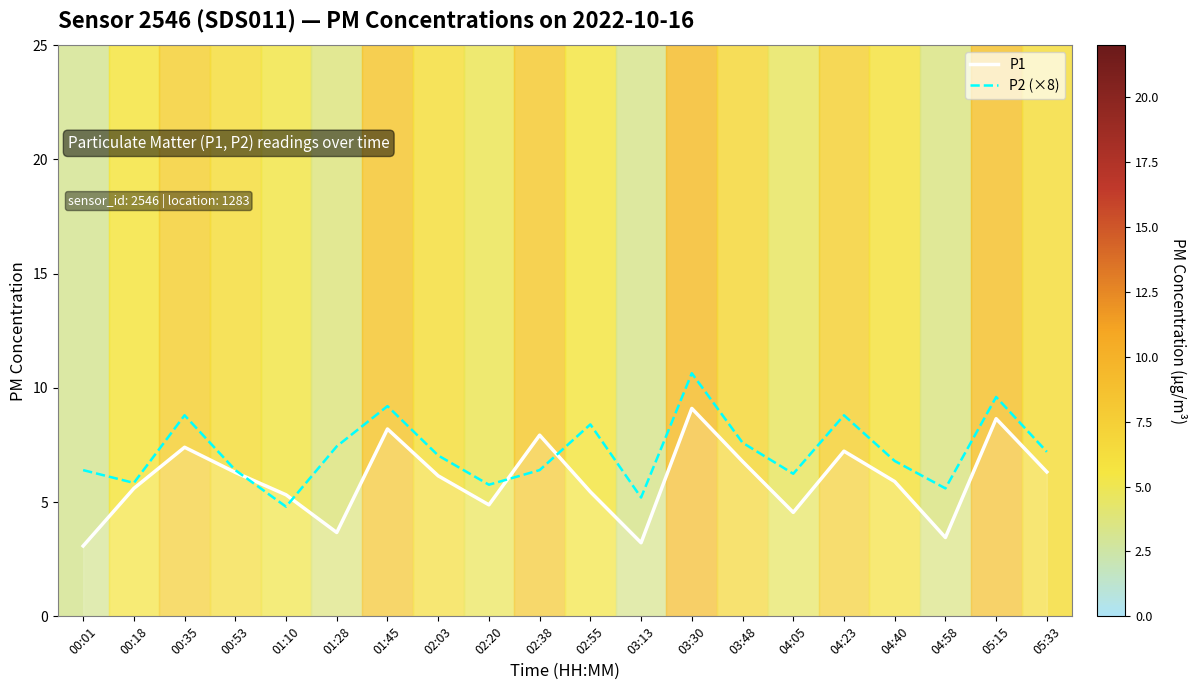

Which label corresponds to the largest value in the chart?

03:30